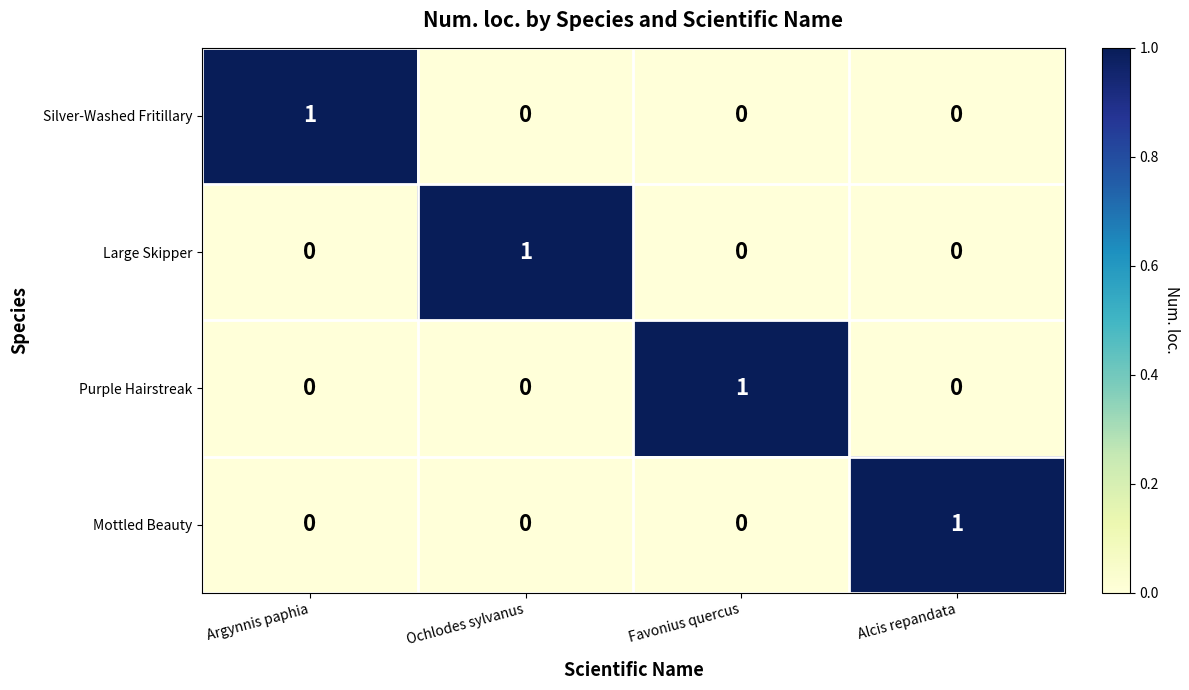

Is it true that Large Skipper equals 1 at Favonius quercus?

False